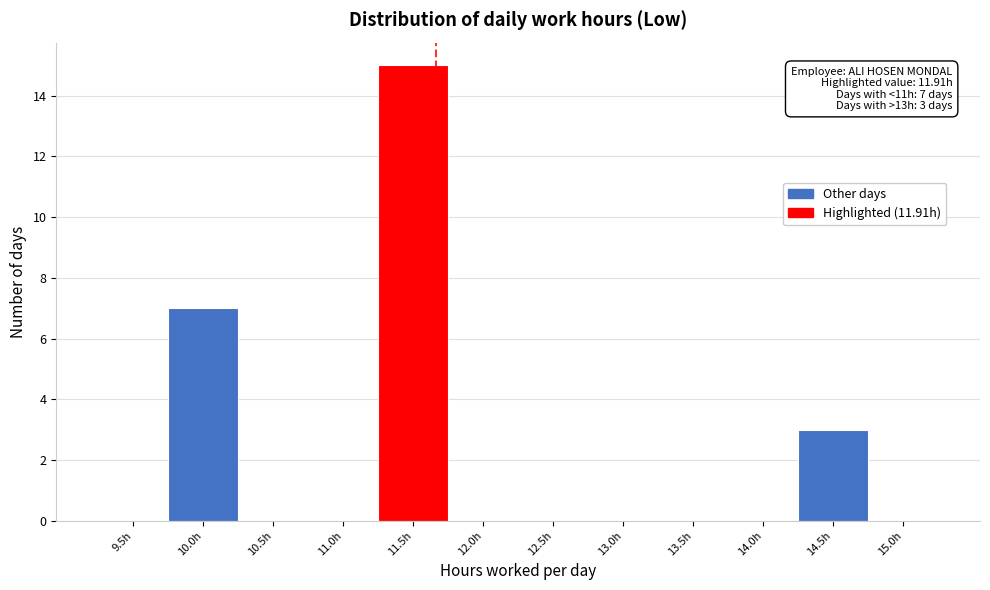

The chart shows a value of 7 at 10.0h. True or false?

True